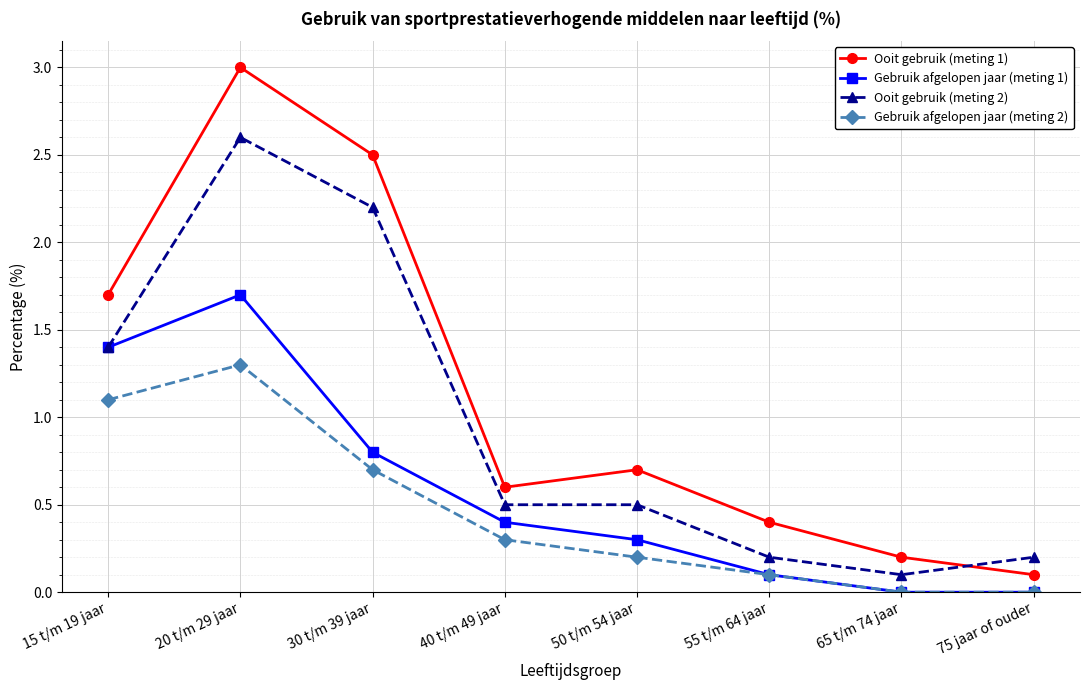

How many categories are shown in the chart?

8